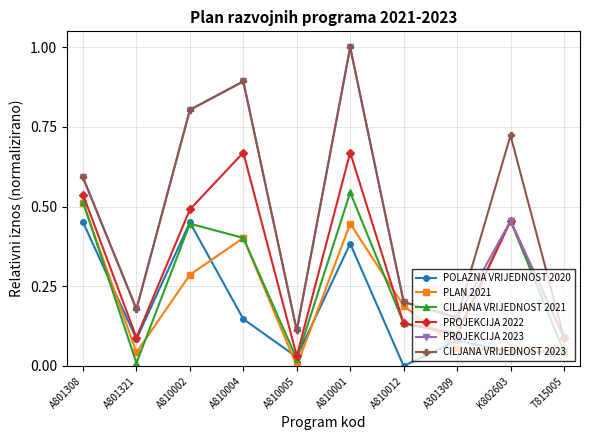

The PROJEKCIJA 2022 series shows 0.3 at A801308. True or false?

False